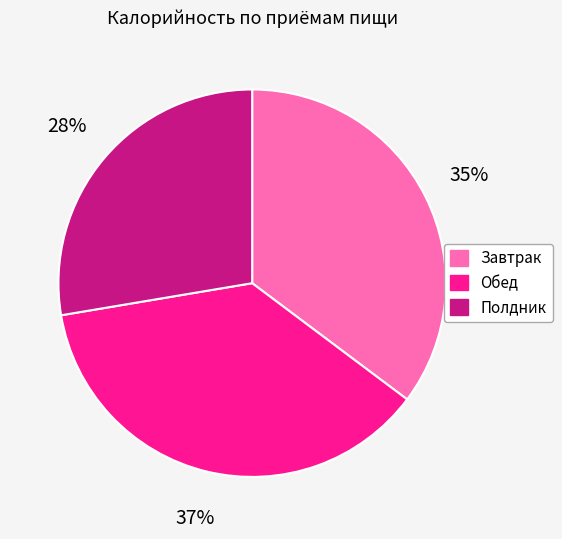

Combined, do Полдник and Обед account for over 50%?

Yes